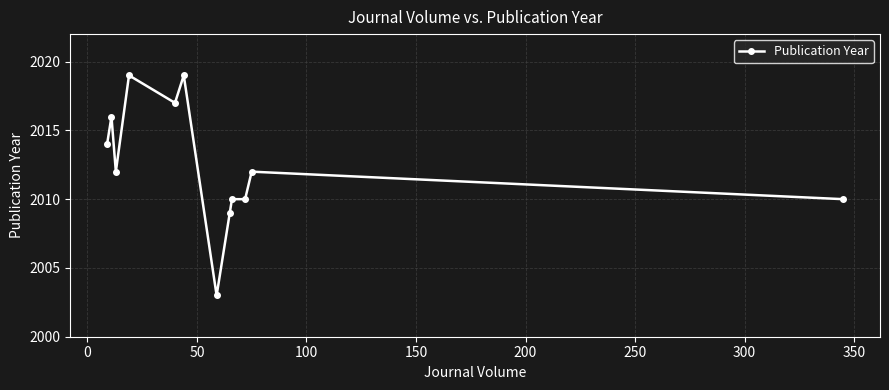

Reading right to left, transcribe all the data shown in this chart.

2010	2012	2010	2010	2009	2003	2019	2017	2019	2012	2016	2014